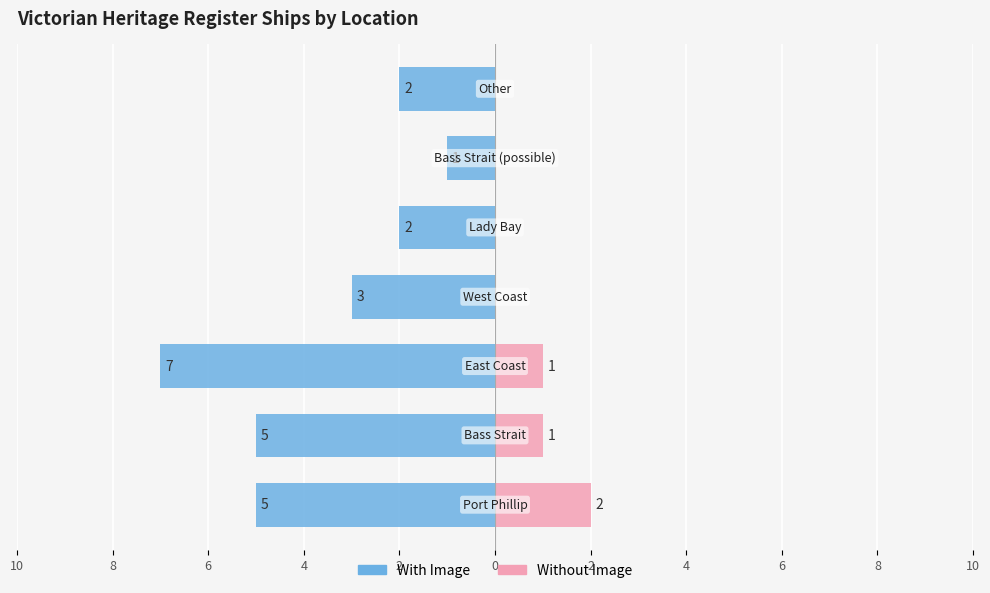

How many groups of bars are there?

7